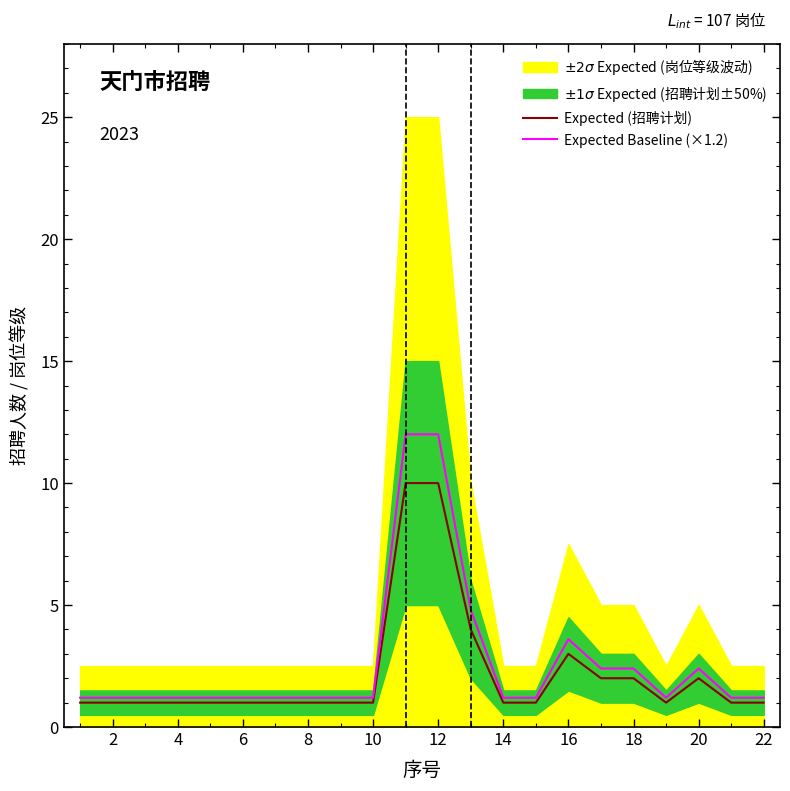

True or false: Expected Baseline (×1.2) has a value of 1.2 at 8.

True